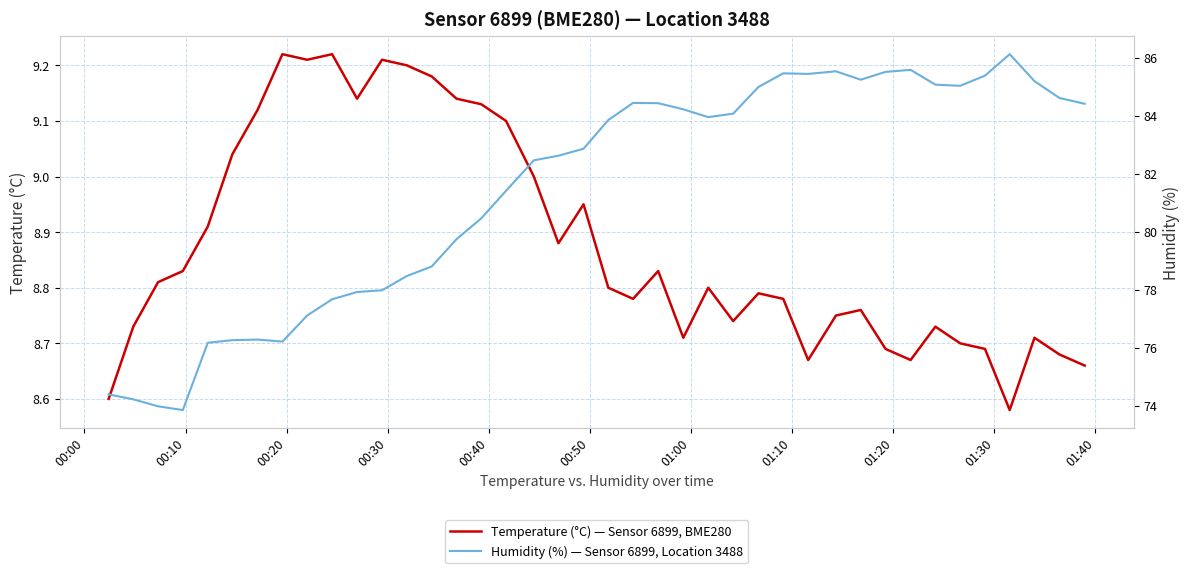

What is the maximum value shown in the chart?

86.1